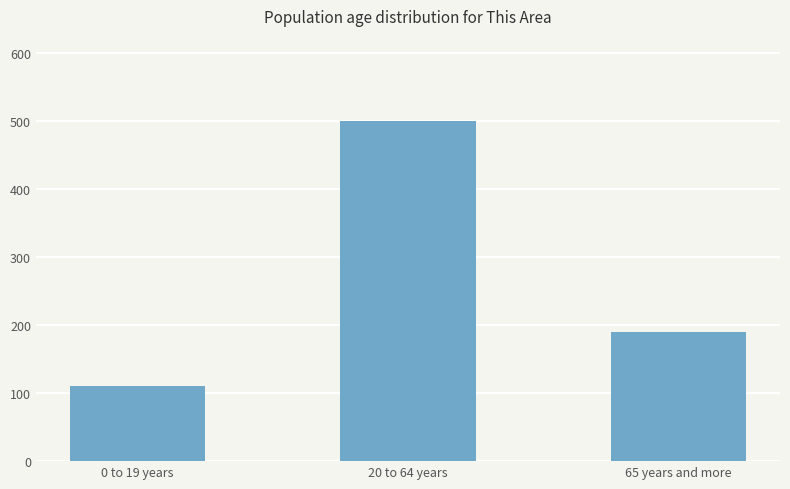

The chart shows a value of 111 at 0 to 19 years. True or false?

True